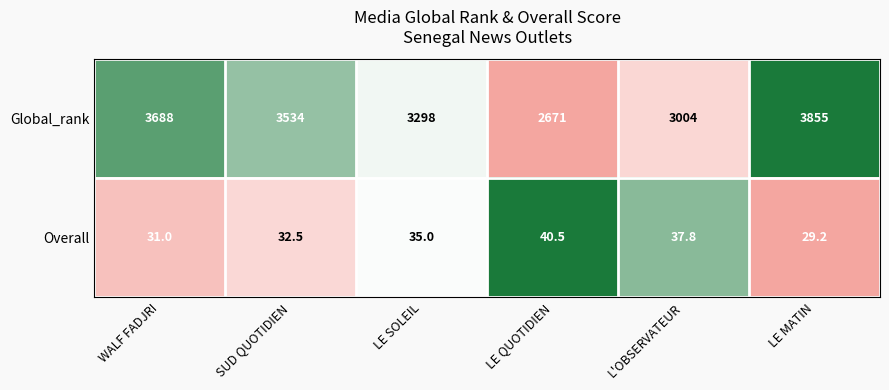

What is the sum of all Overall values?

206.0